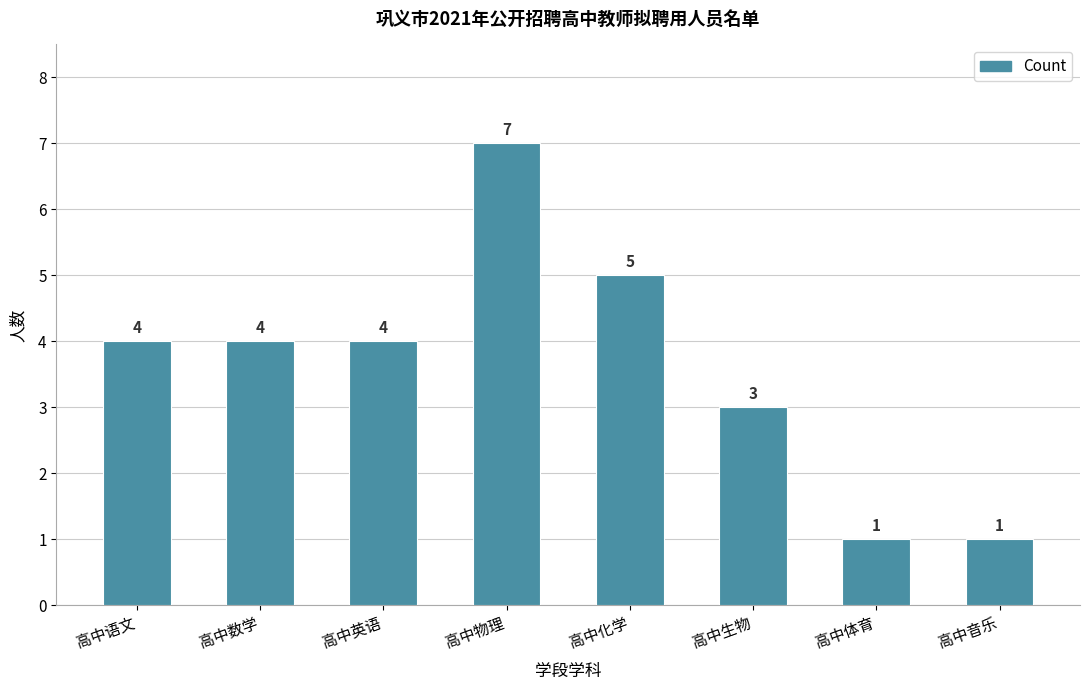

Count the values in the range 3 to 5.

5